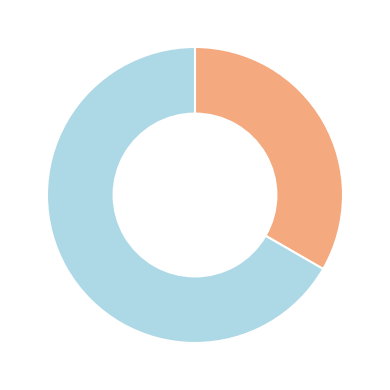

Is there a majority slice in this chart?

Yes